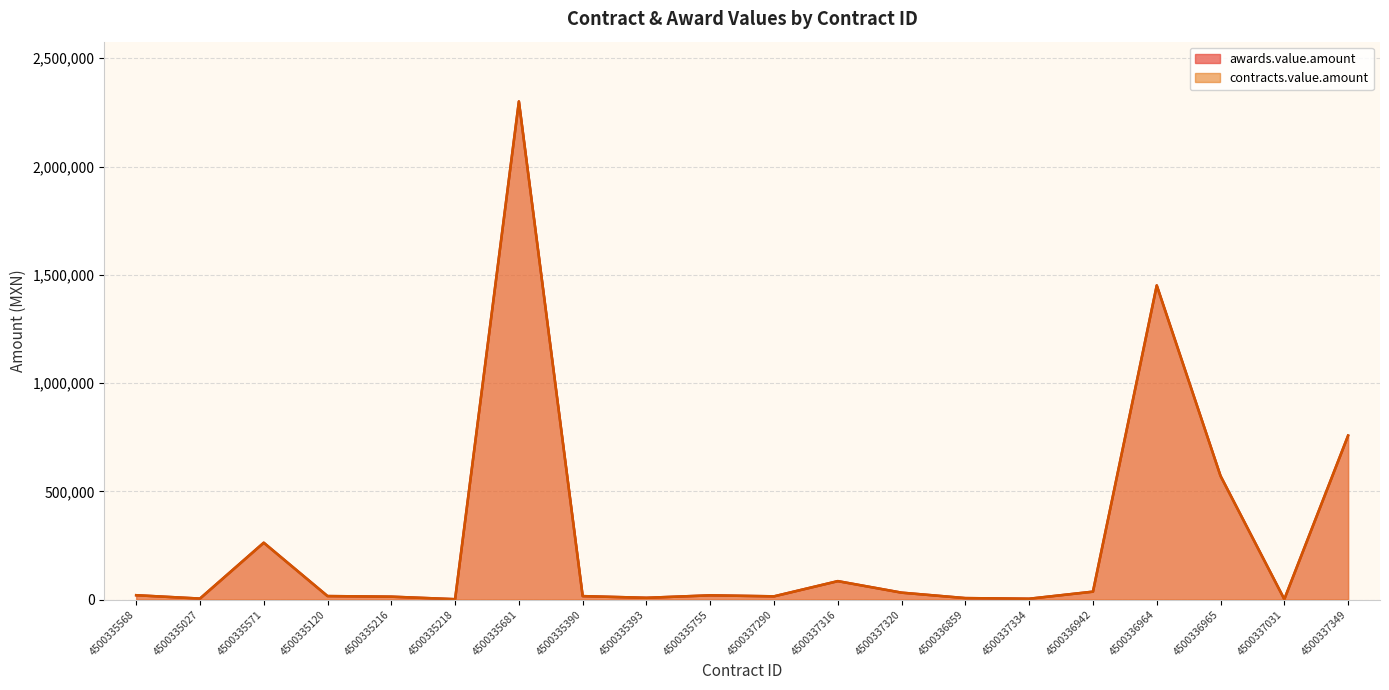

Which series has the widest spread of values?

awards.value.amount